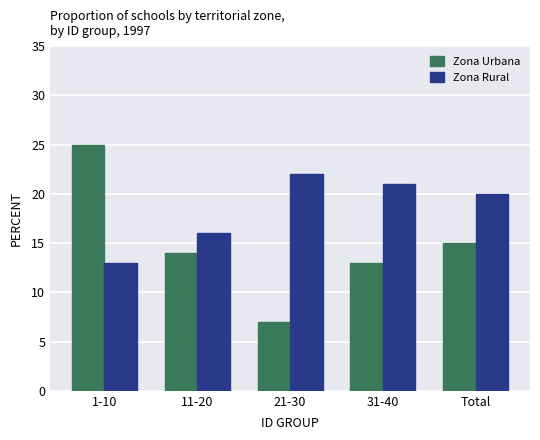

What position from the right is Total?

1